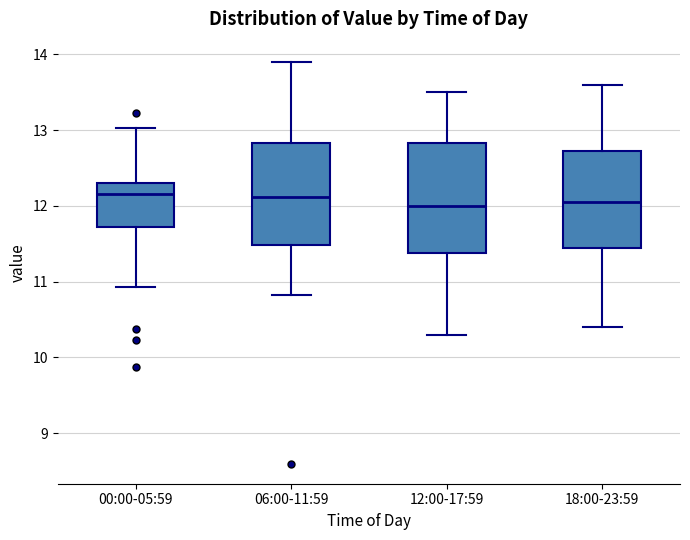

Where is the upper edge of the box for 18:00-23:59 on the y-axis? The values are not printed on the chart, so give them approximately, as read against the axis.

12.7